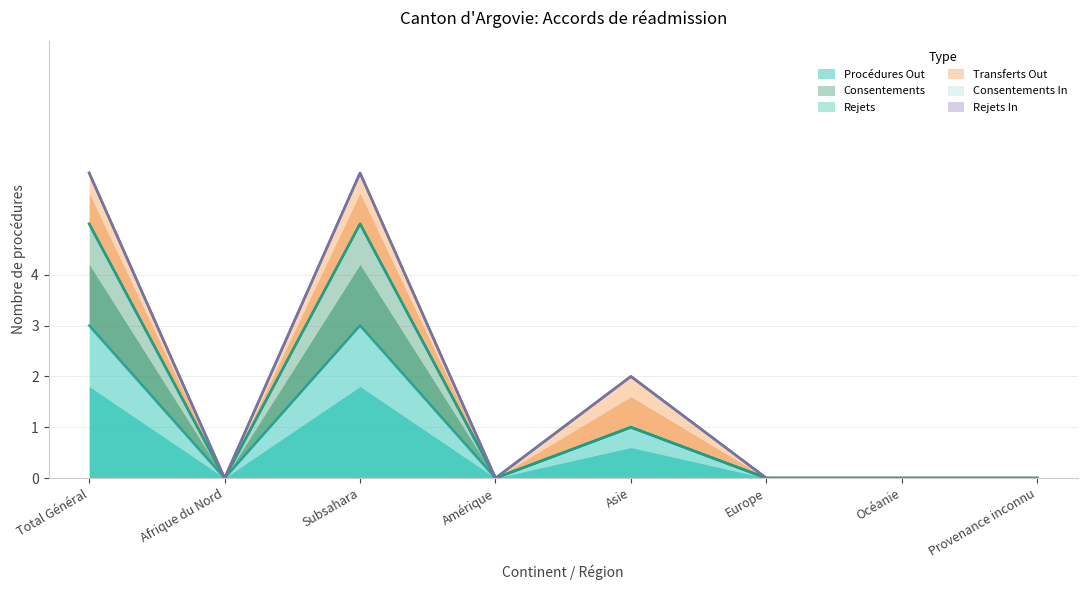

Rank the series by their maximum value, from highest to lowest.

Procédures Out, Consentements, Transferts Out, Rejets, Consentements In, Rejets In